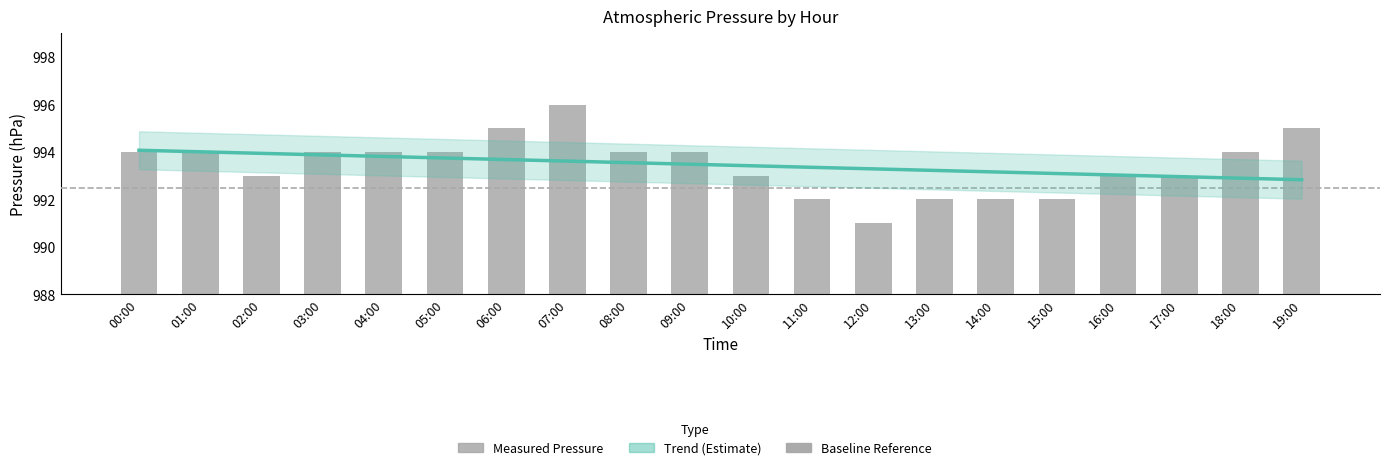

Rank the categories by value from lowest to highest.

12:00, 11:00, 13:00, 14:00, 15:00, 02:00, 10:00, 16:00, 17:00, 00:00, 01:00, 03:00, 04:00, 05:00, 08:00, 09:00, 18:00, 06:00, 19:00, 07:00